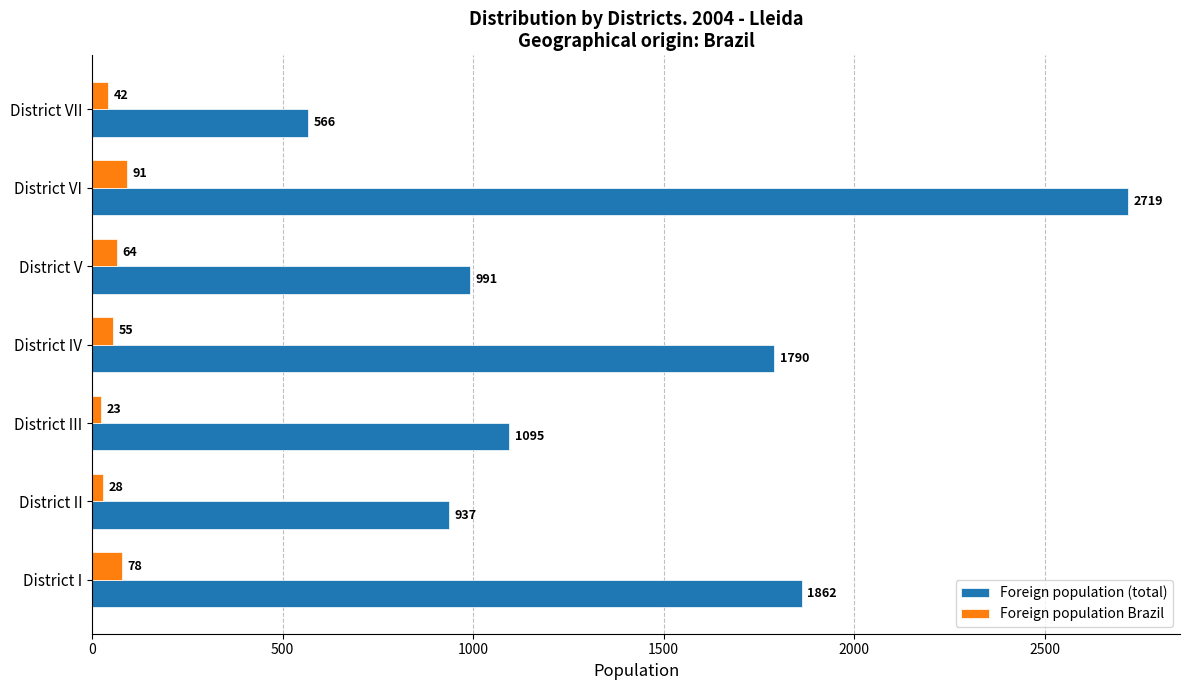

True or false: Foreign population (total) has a value of 2719 at District VI.

True